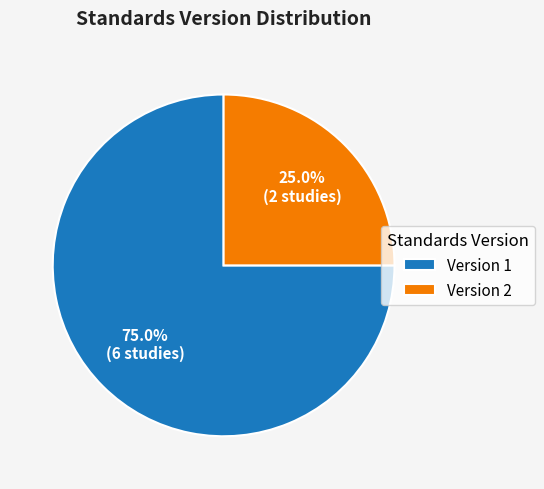

Which category has the biggest portion of the pie?

Version 1